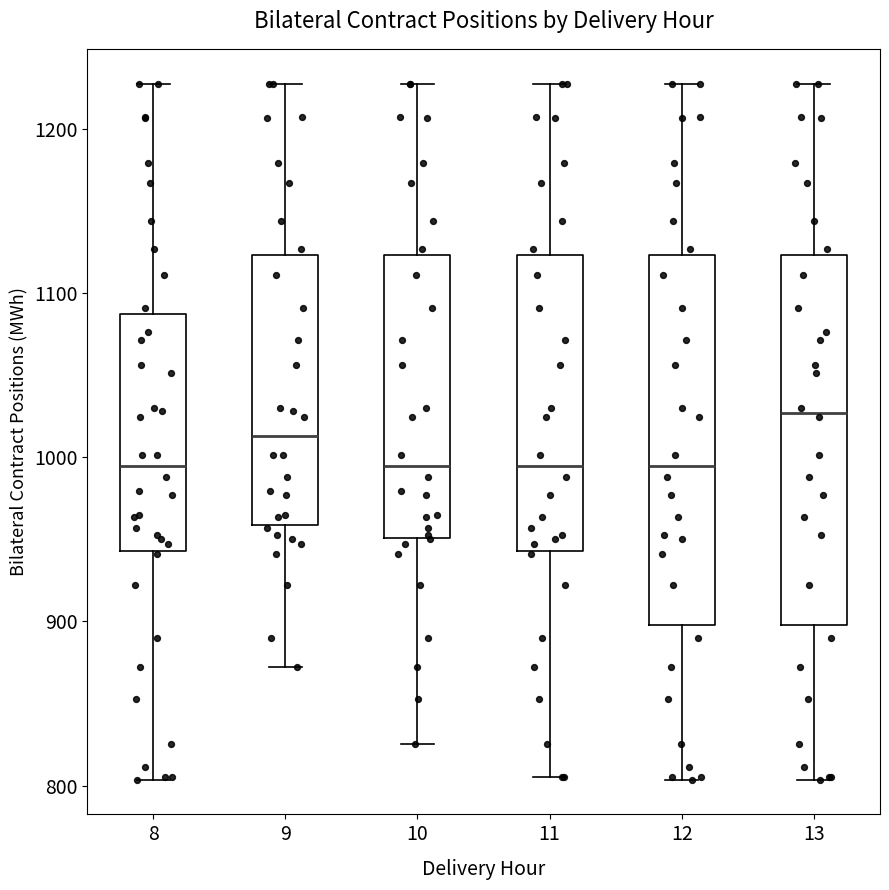

Reading left to right, transcribe this box plot: for each box, give where its median line is, the range the box spans, and where its two whiskers end, as read against the y-axis. The values are not printed on the chart, so give them approximately, as read against the axis.

8: median 990, box 940 to 1090, whiskers 800 to 1230
9: median 1010, box 960 to 1120, whiskers 870 to 1230
10: median 990, box 950 to 1120, whiskers 830 to 1230
11: median 990, box 940 to 1120, whiskers 810 to 1230
12: median 990, box 900 to 1120, whiskers 800 to 1230
13: median 1030, box 900 to 1120, whiskers 800 to 1230